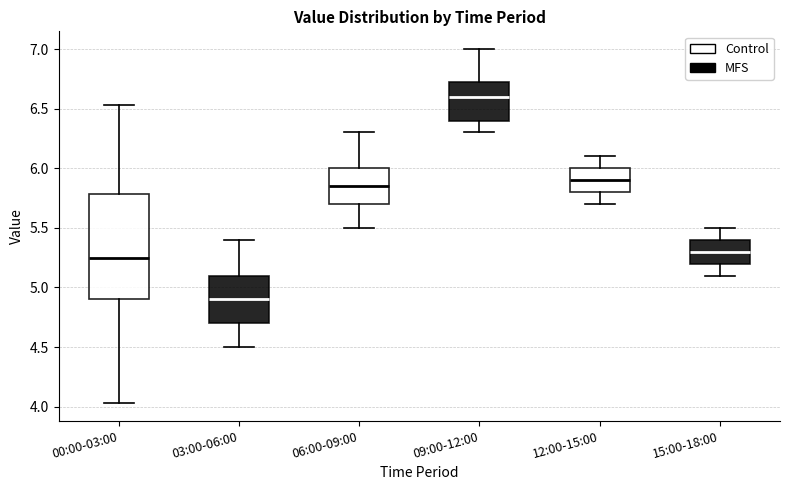

Which box is the tallest, from its lower edge to its upper edge?

00:00-03:00